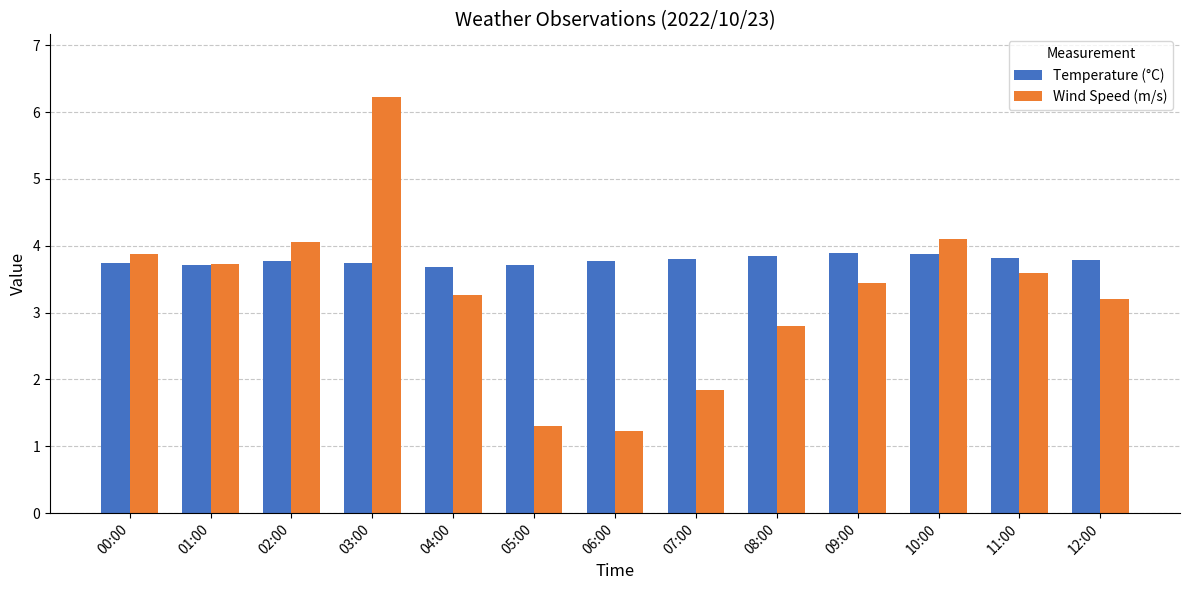

List the series in order of their peak value, highest first.

Wind Speed (m/s), Temperature (°C)